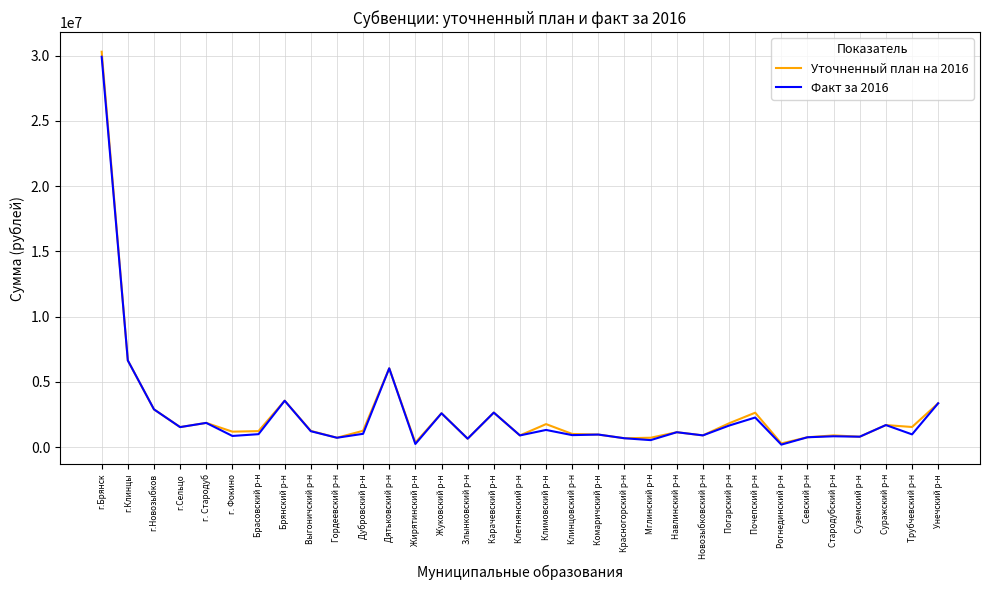

The Факт за 2016 series shows 3368467.0 at Унечский р-н. True or false?

True